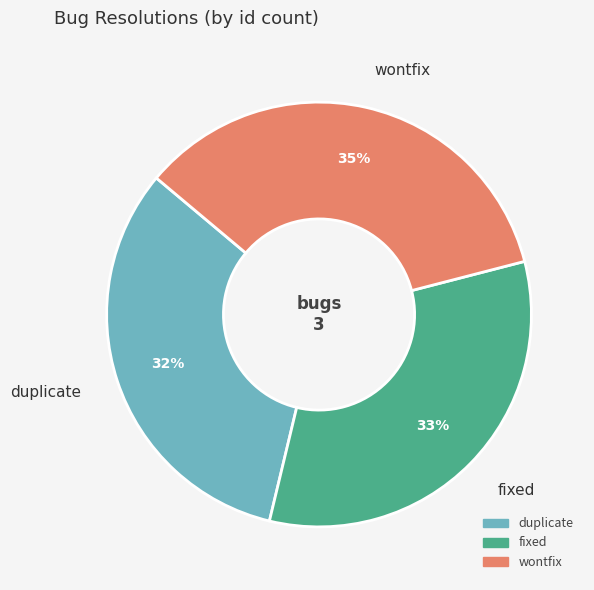

True or false: fixed accounts for 33% of the total.

True